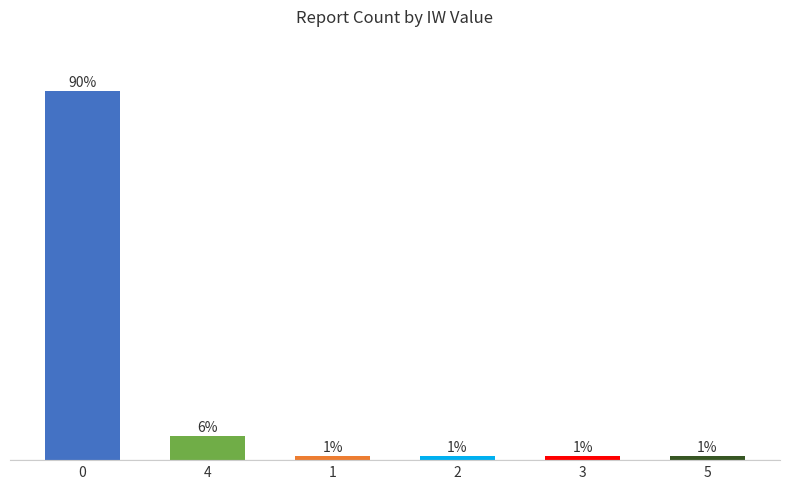

List the labels in order of value, smallest first.

1, 2, 3, 5, 4, 0